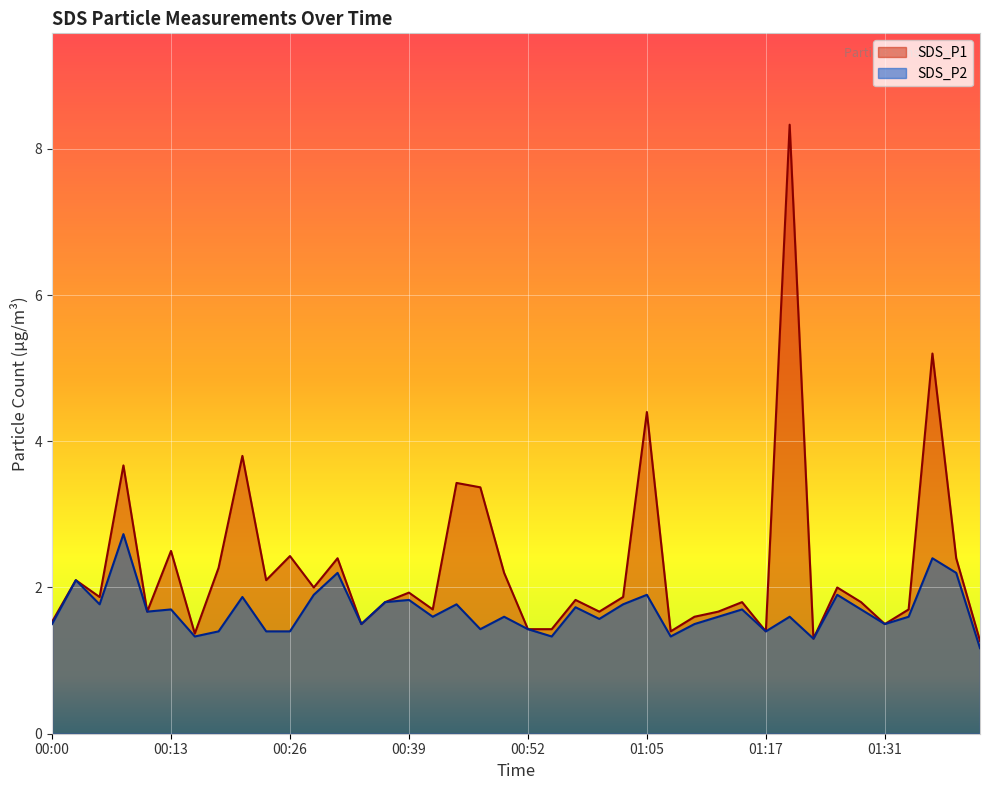

True or false: SDS_P2 has a value of 1.6 at 00:49.

True